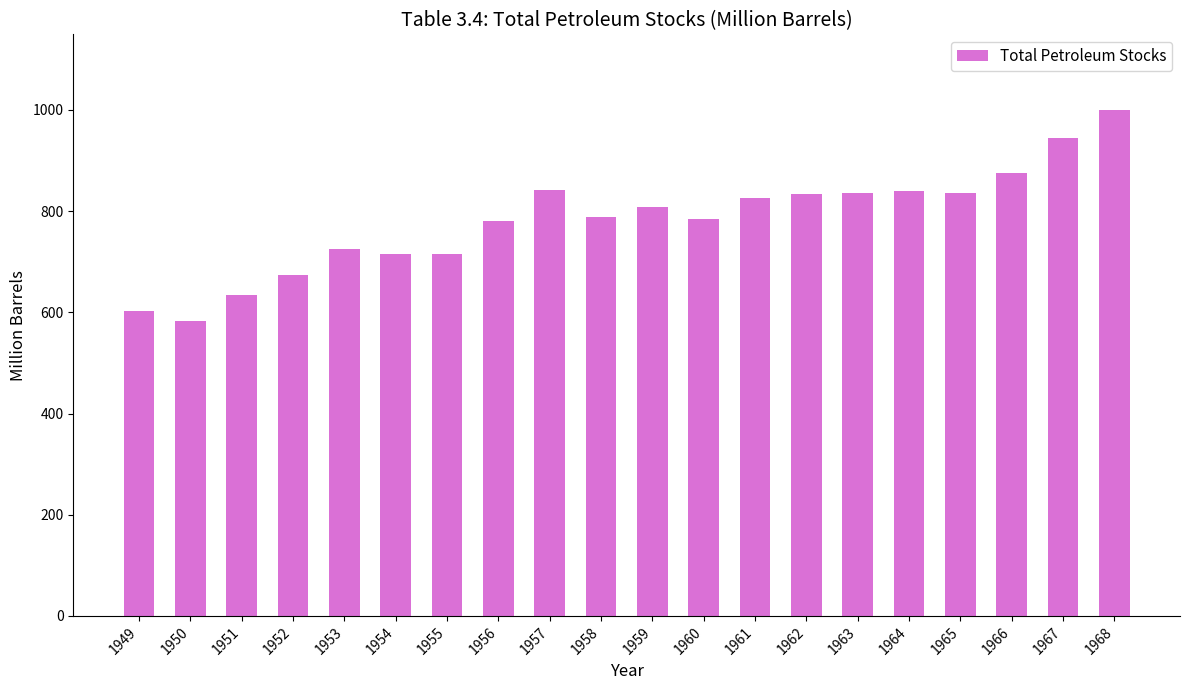

Count the number of values greater than 808.

10